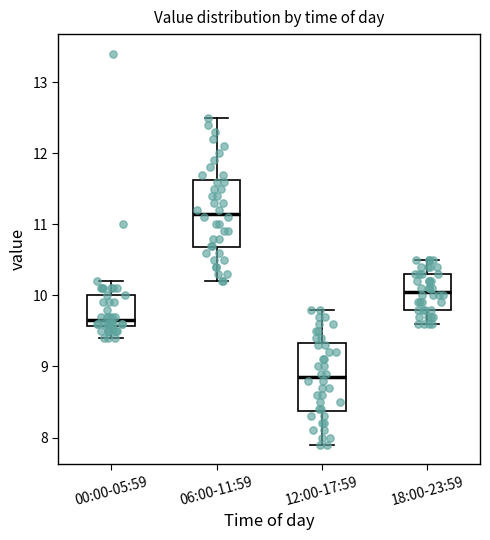

Which box has the highest median line?

06:00-11:59